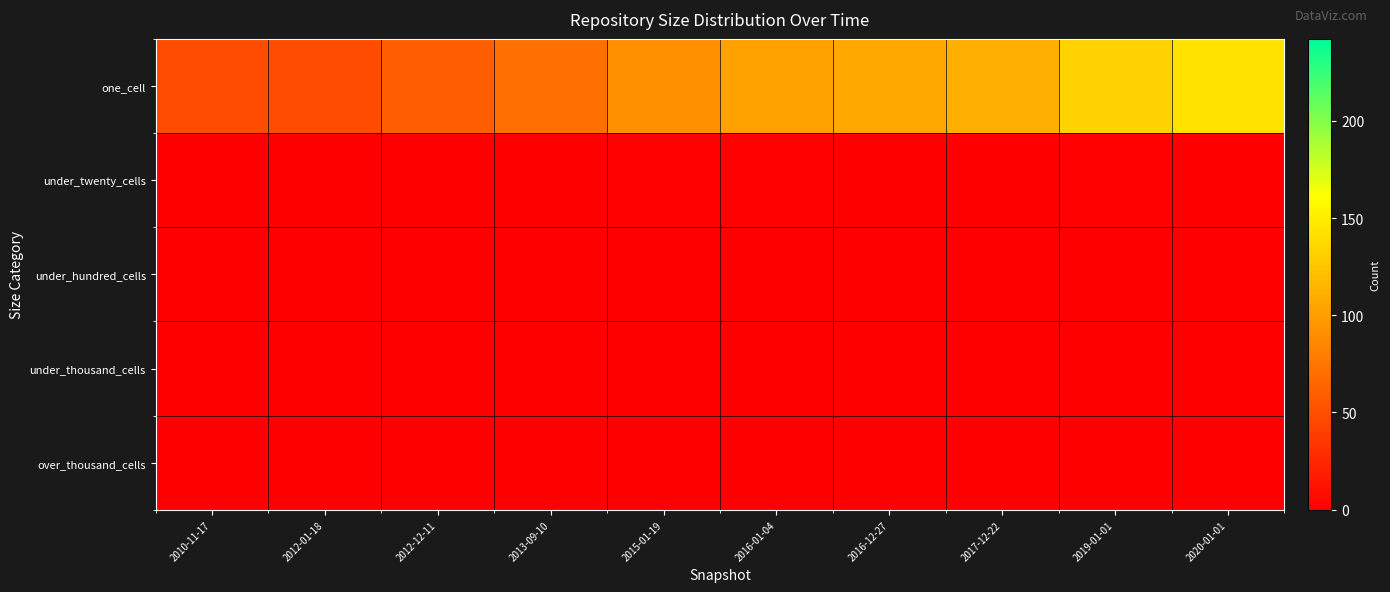

At which category is the sum across all series the highest?

2020-01-01